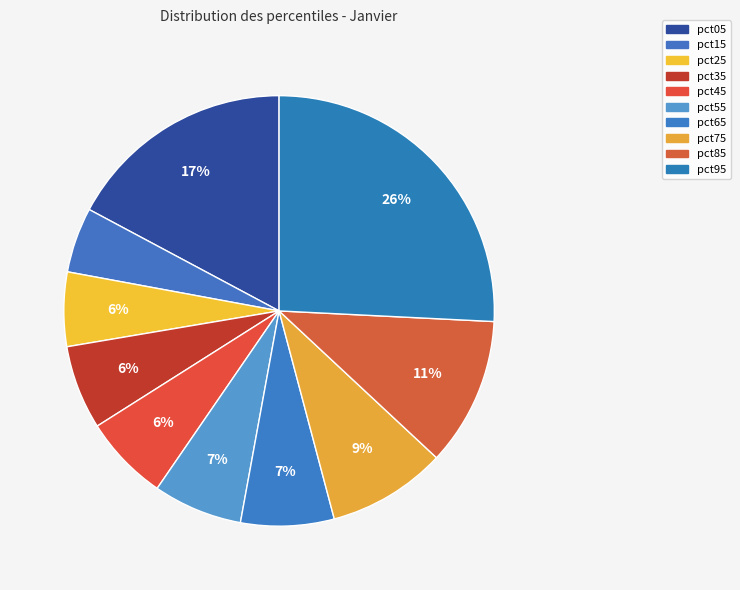

Count the number of slices in the pie.

10